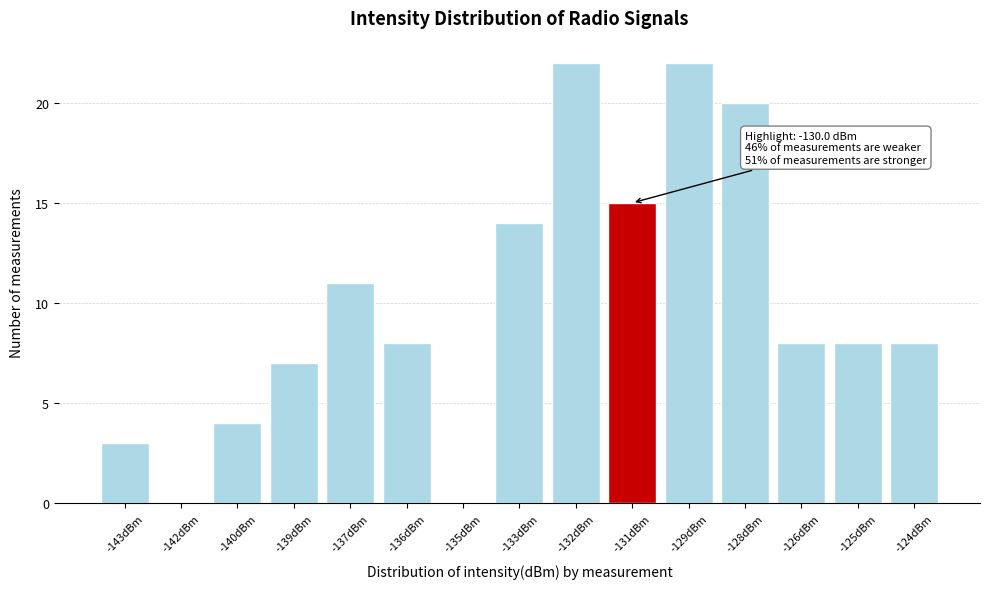

Reading right to left, list all the values displayed in this chart.

-124dBm=8	-125dBm=8	-126dBm=8	-128dBm=20	-129dBm=22	-131dBm=15	-132dBm=22	-133dBm=14	-135dBm=0	-136dBm=8	-137dBm=11	-139dBm=7	-140dBm=4	-142dBm=0	-143dBm=3